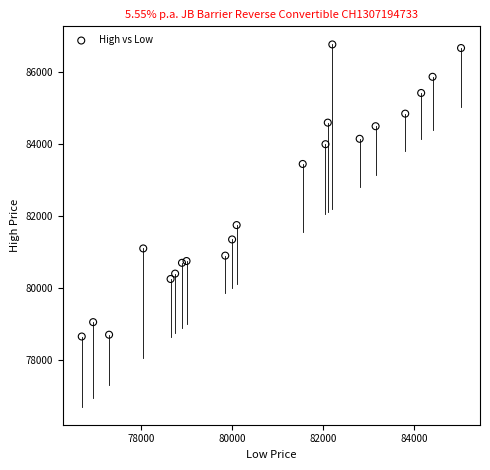

What Y value in the scatter plot is closest to 82712?

83450